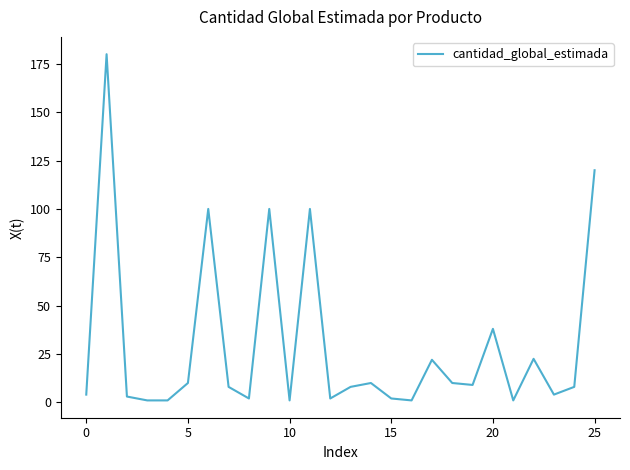

What is the maximum value shown in the chart?

180.0